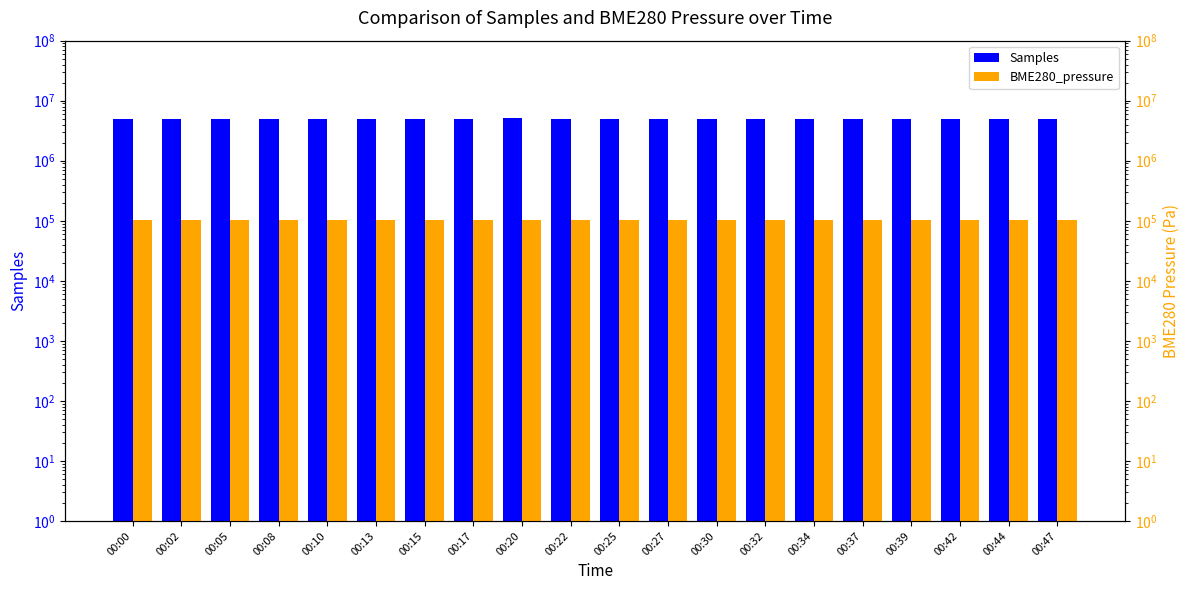

What is the difference between the maximum and minimum values in the Samples series?

31764.0